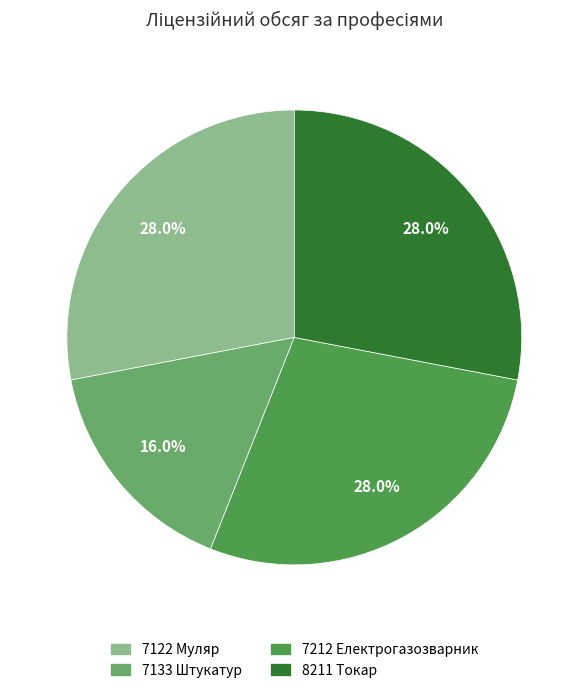

Count the number of slices in the pie.

4